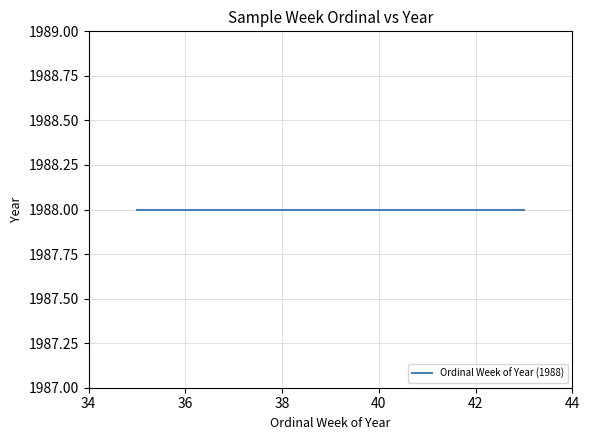

Count the number of categories in the chart.

9